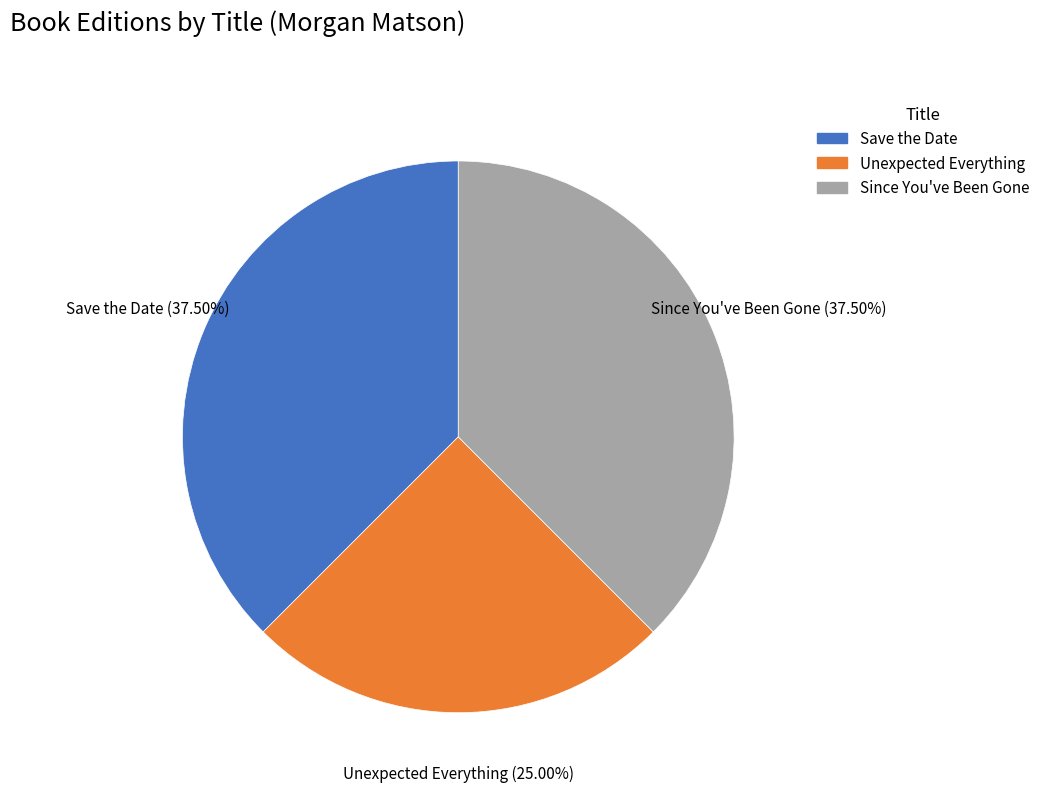

What percentage do Save the Date and Unexpected Everything together represent?

62.5%